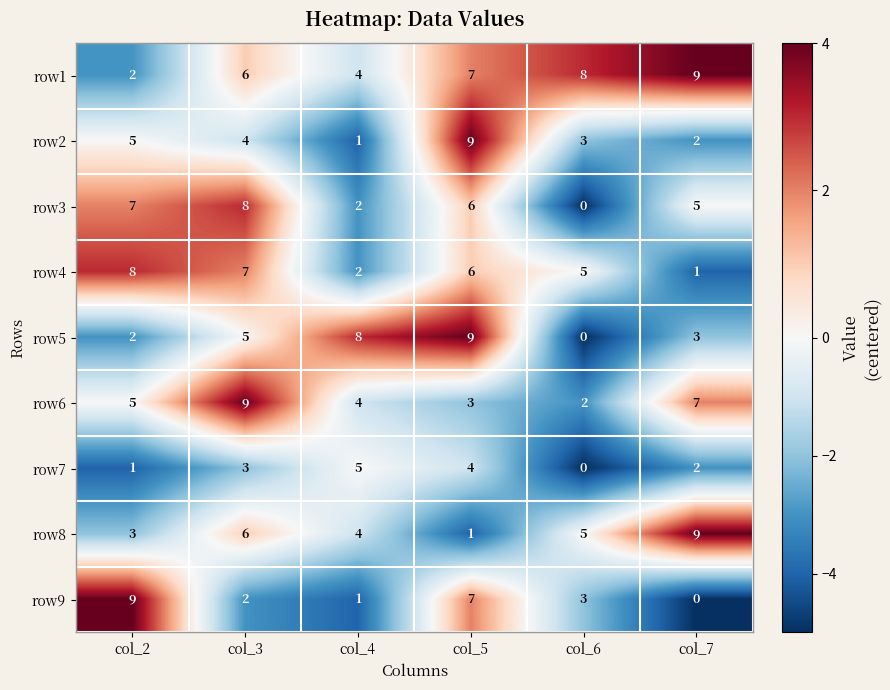

What is the total value across all series at col_4?

31